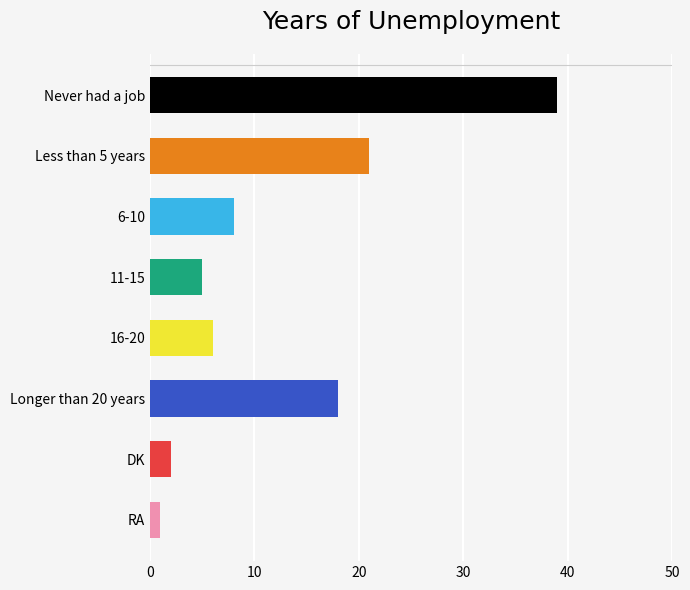

Does the chart contain any negative values?

No